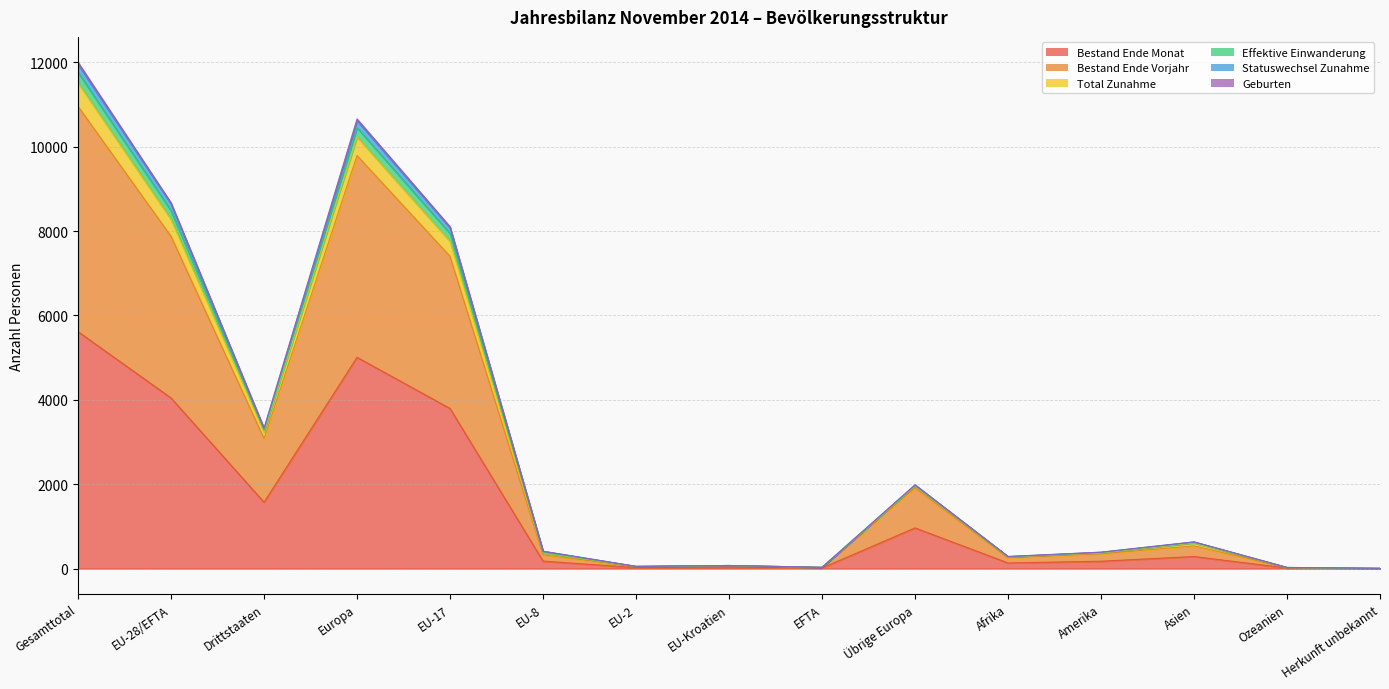

The value of Bestand Ende Vorjahr at Ozeanien is 31. True or false?

False